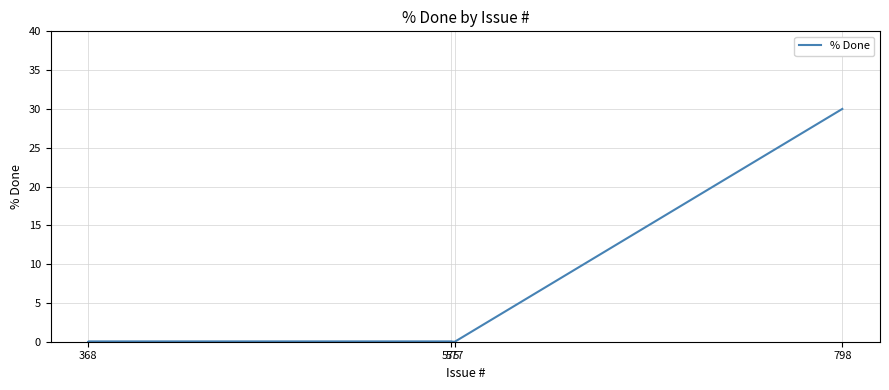

Which has a higher value, 575 or 368?

575